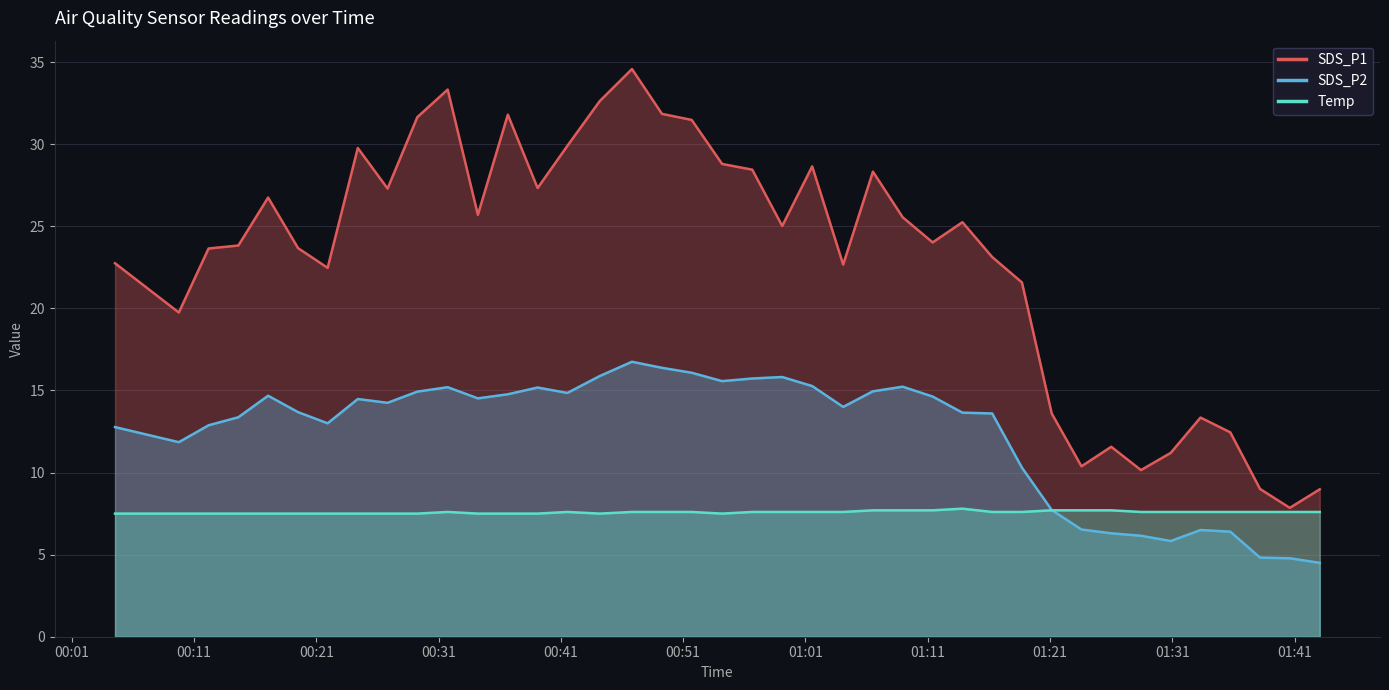

Reading left to right, what are all the values shown in this chart?

SDS_P1: 22.8	19.8	23.6	23.8	26.8	23.7	22.5	29.8	27.3	31.6	33.3	25.7	31.8	27.3	29.9	32.6	34.6	31.9	31.5	28.8	28.4	25.0	28.6	22.7	28.3	25.6	24.0	25.2	23.1	21.6	13.6	10.4	11.6	10.2	11.2	13.3	12.4	9.0	7.8	9.0
SDS_P2: 12.8	11.8	12.9	13.4	14.7	13.7	13.0	14.5	14.2	14.9	15.2	14.5	14.8	15.2	14.8	15.9	16.8	16.4	16.1	15.6	15.7	15.8	15.3	14.0	14.9	15.2	14.6	13.7	13.6	10.3	7.7	6.5	6.3	6.2	5.8	6.5	6.4	4.8	4.8	4.5
Temp: 7.5	7.5	7.5	7.5	7.5	7.5	7.5	7.5	7.5	7.5	7.6	7.5	7.5	7.5	7.6	7.5	7.6	7.6	7.6	7.5	7.6	7.6	7.6	7.6	7.7	7.7	7.7	7.8	7.6	7.6	7.7	7.7	7.7	7.6	7.6	7.6	7.6	7.6	7.6	7.6